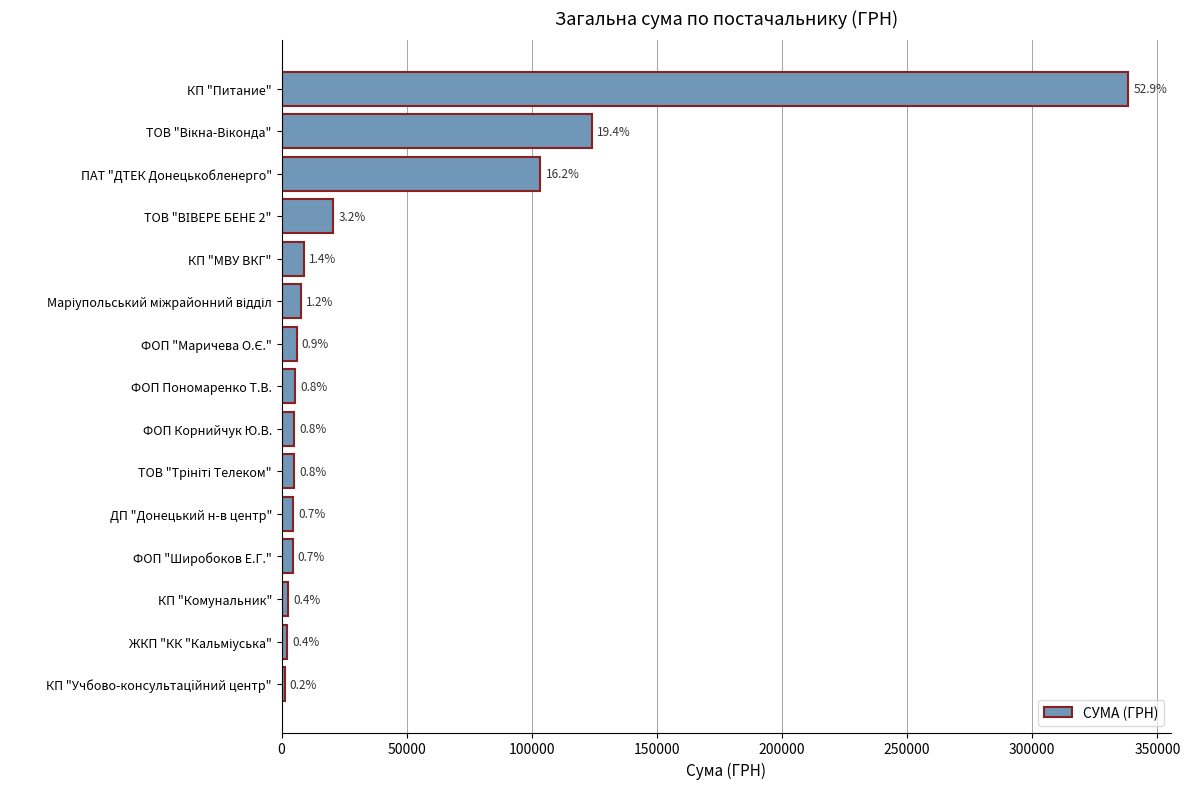

How many bars are there in total?

15